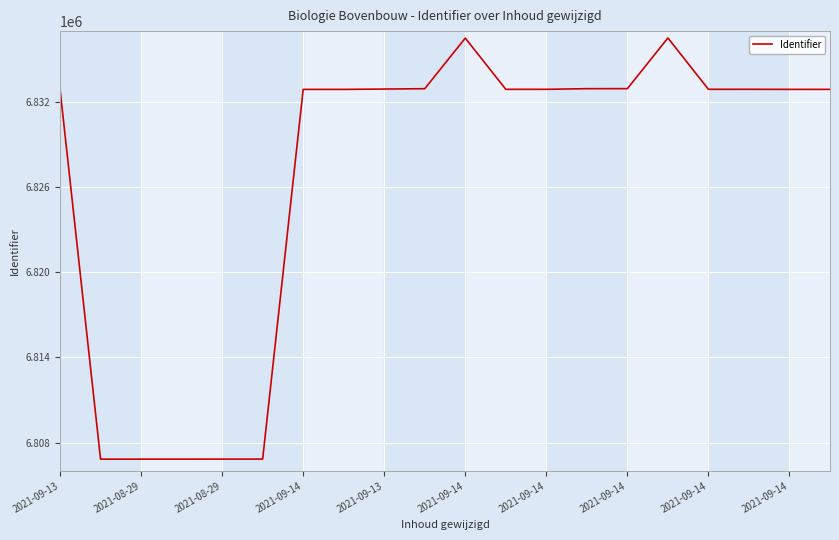

What is the difference between the maximum and minimum values?

29692